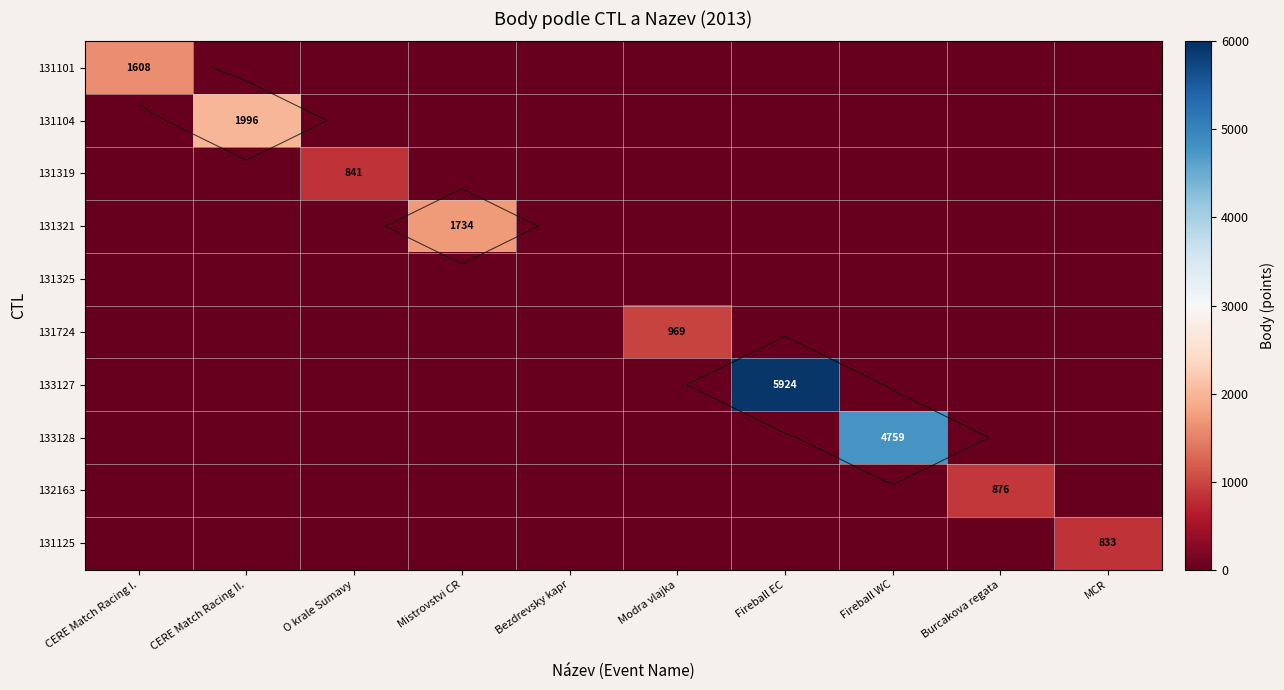

What is the total value across all series at Fireball EC?

5924